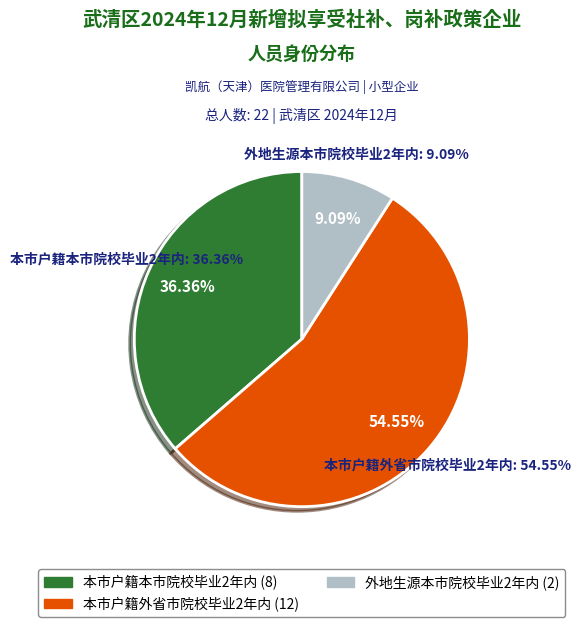

To the nearest percent, what is the average slice percentage?

33%